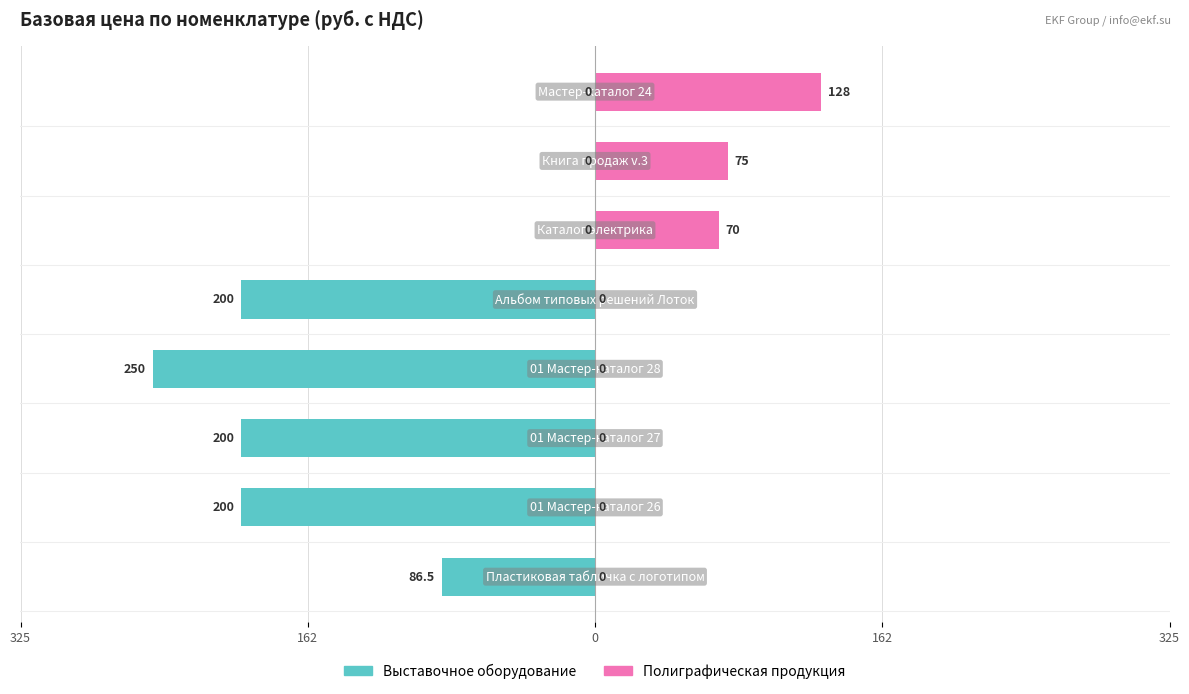

How many values in Выставочное оборудование are below zero?

5